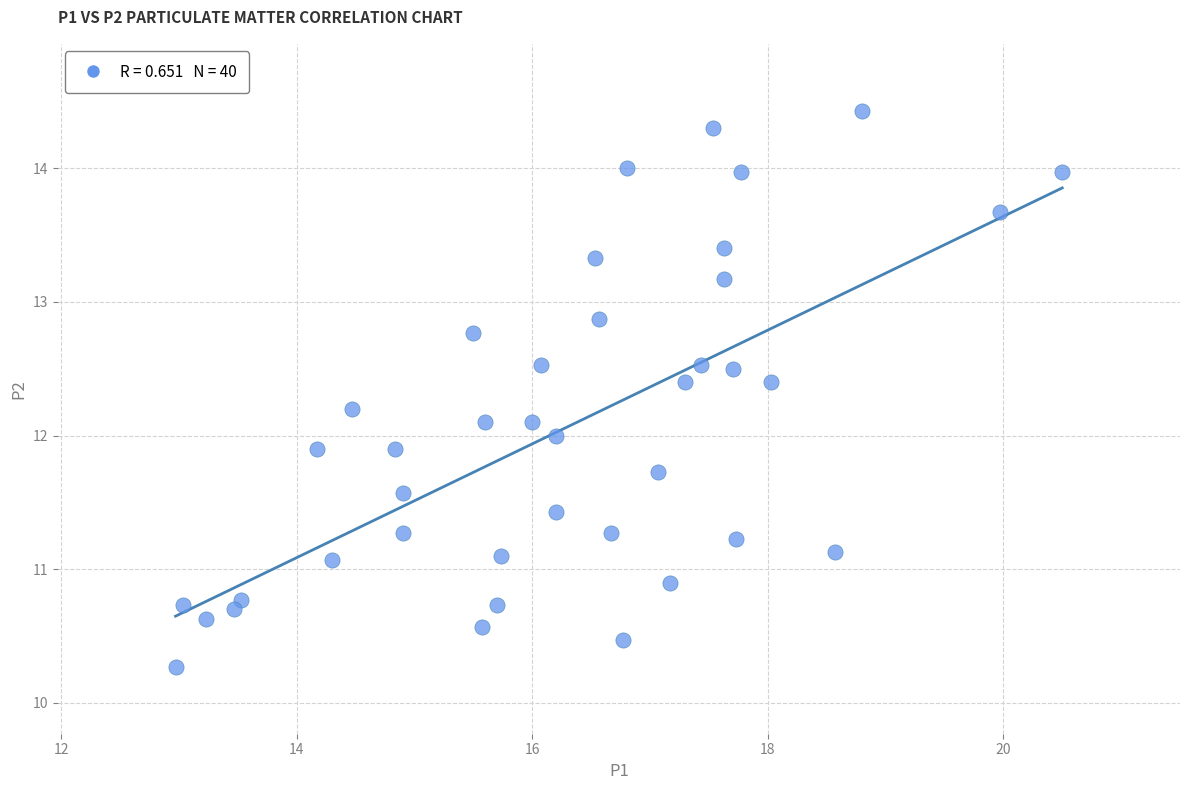

What is the range of Y values (max minus min)?

4.2